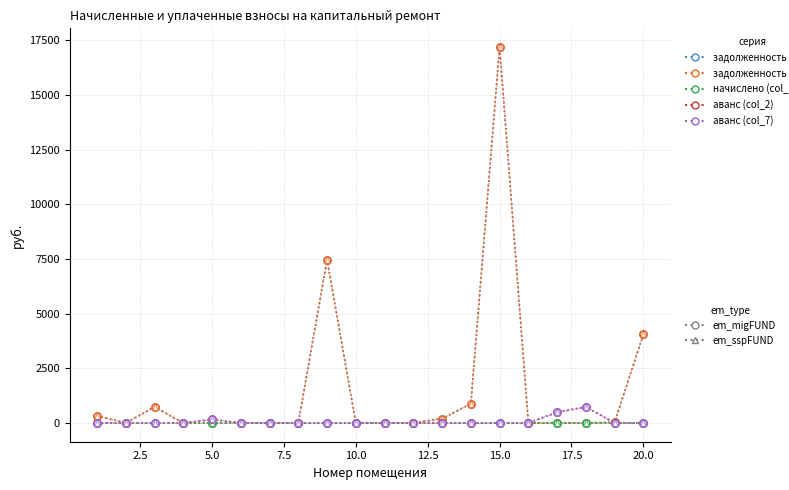

What is the greatest value displayed?

17189.4